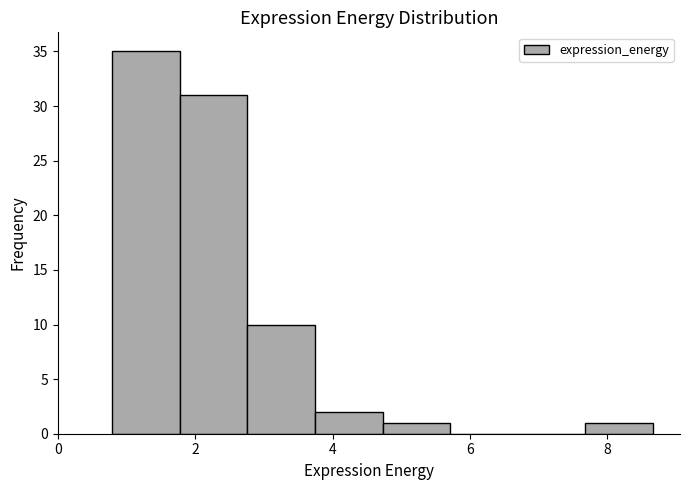

Reading left to right, list every bar in this chart as the range it spans on the x-axis followed by its height. Neither the bar edges nor the heights are printed on the chart, so give them approximately, as read against the axes.

0.8 to 1.8: 35
1.8 to 2.8: 31
2.8 to 3.8: 10
3.8 to 4.8: 2
4.8 to 5.8: 1
5.8 to 6.6: 0
6.6 to 7.6: 0
7.6 to 8.6: 1